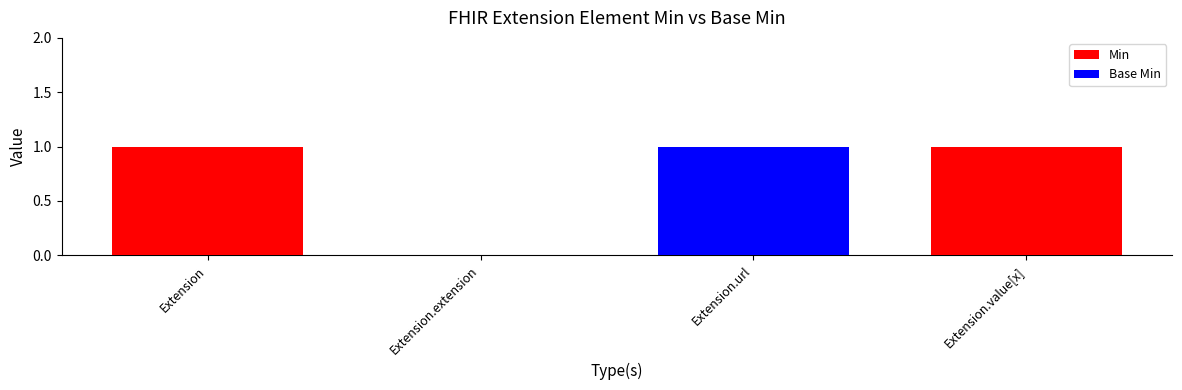

Which label corresponds to the smallest value in the chart?

Extension.extension